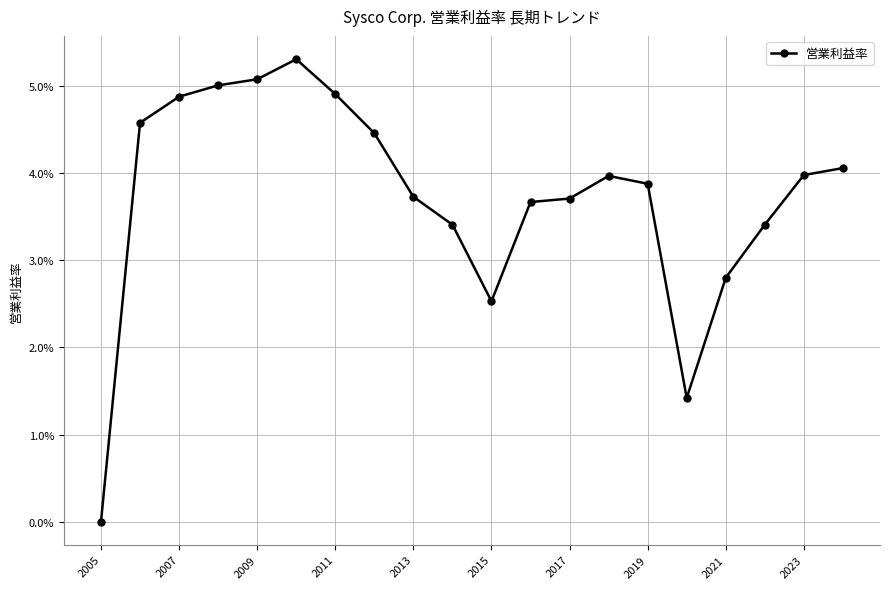

Is this an area chart (filled region under the line)?

No